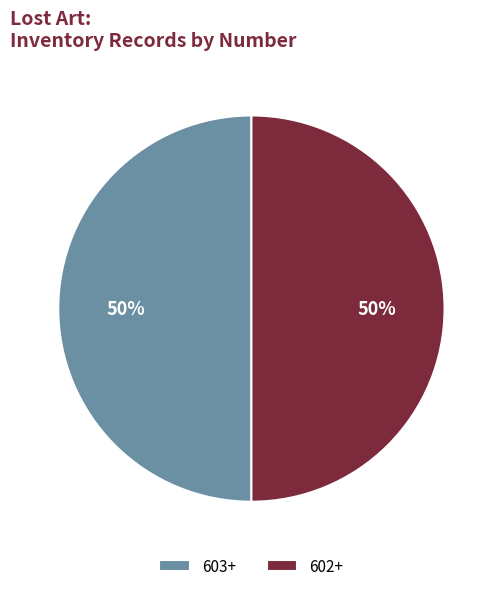

What is the ratio of the value at 603+ to the value at 602+?

1.0